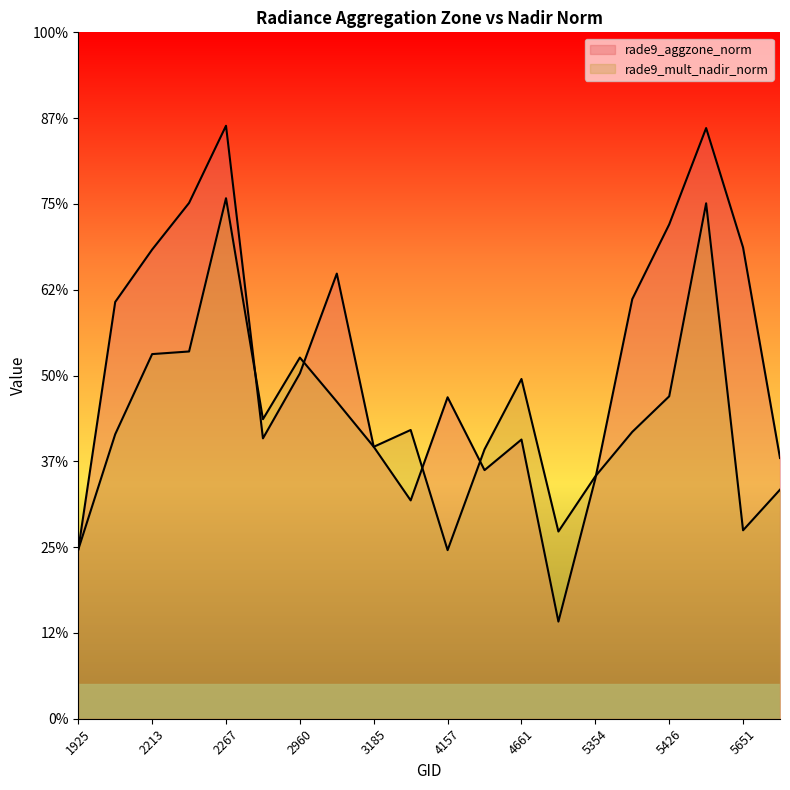

List the labels in order of rade9_mult_nadir_norm value, largest first.

2267, 5444, 2249, 2213, 2960, 4661, 5426, 3050, 2348, 3338, 5390, 2051, 3185, 4193, 5354, 5723, 5651, 5318, 1925, 4157